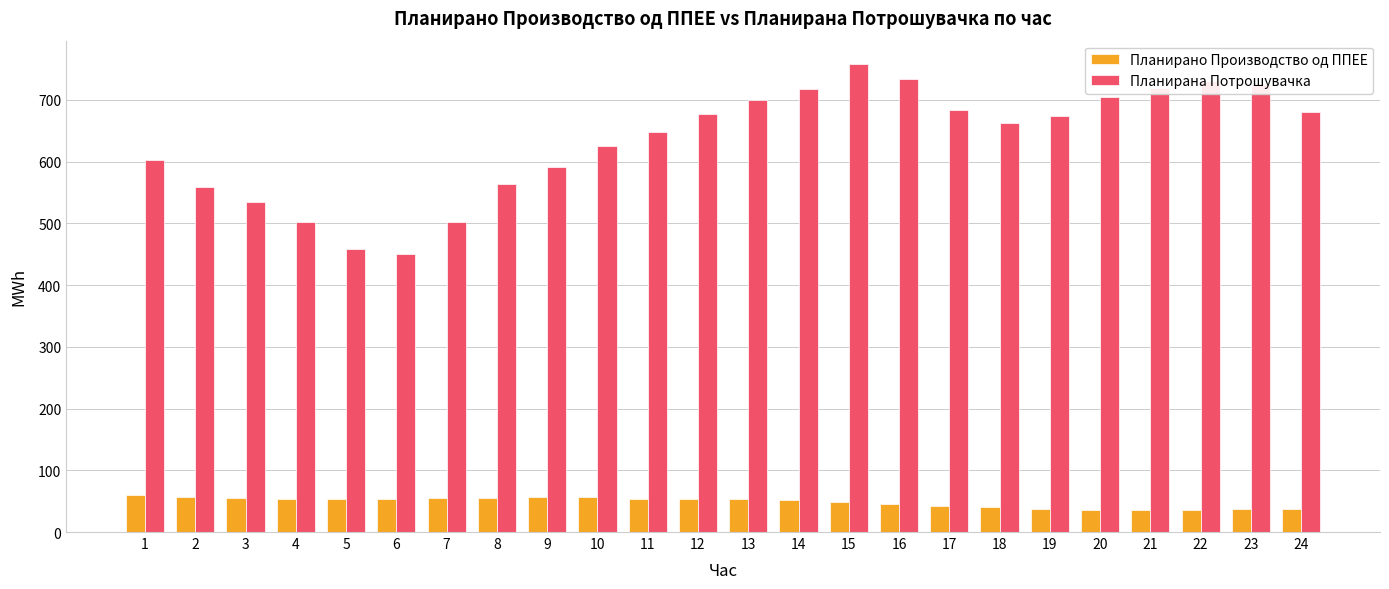

What is the sum of all Планирано Производство од ППЕЕ values?

1166.8